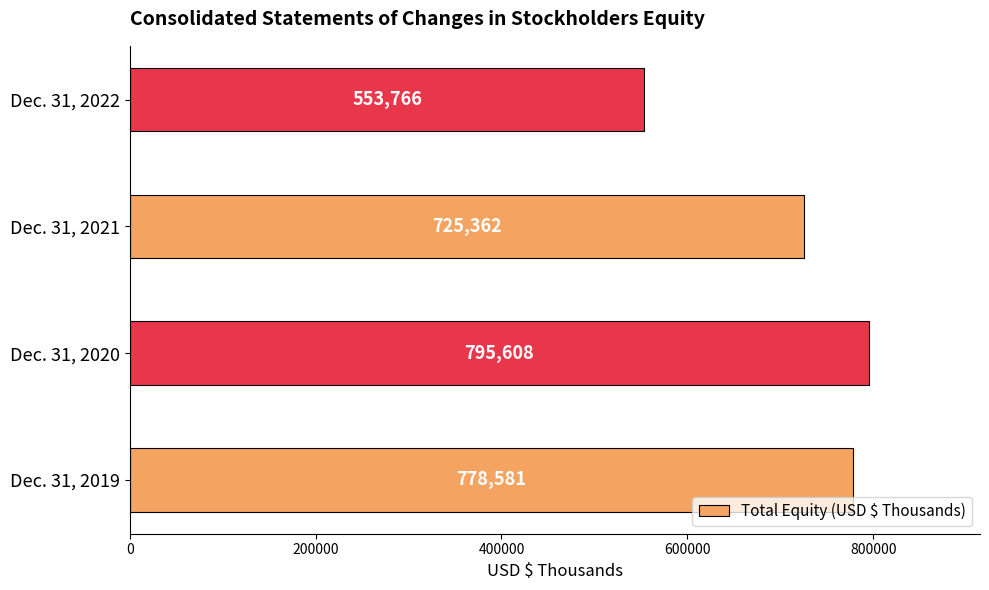

What is the difference between the second highest and second lowest values?

53219